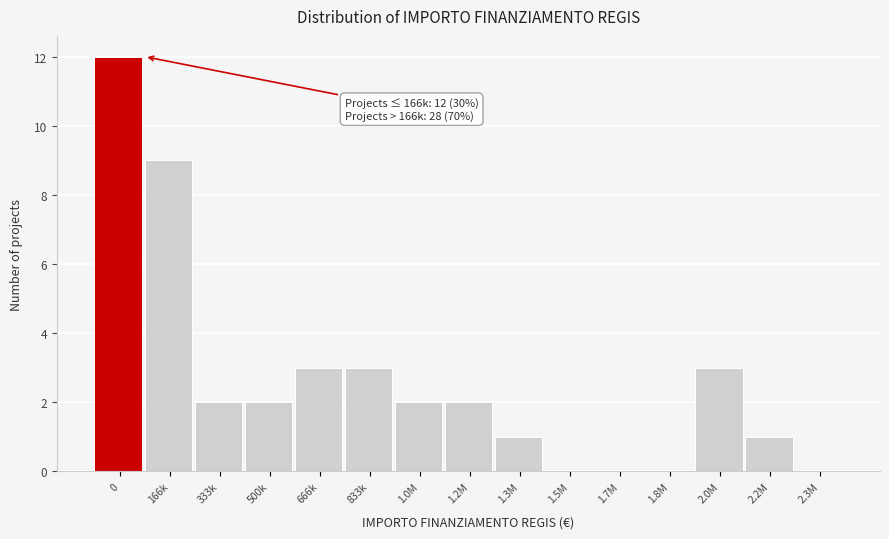

Reading right to left, list all the values displayed in this chart.

2.3M=0	2.2M=1	2.0M=3	1.8M=0	1.7M=0	1.5M=0	1.3M=1	1.2M=2	1.0M=2	833k=3	666k=3	500k=2	333k=2	166k=9	0=12